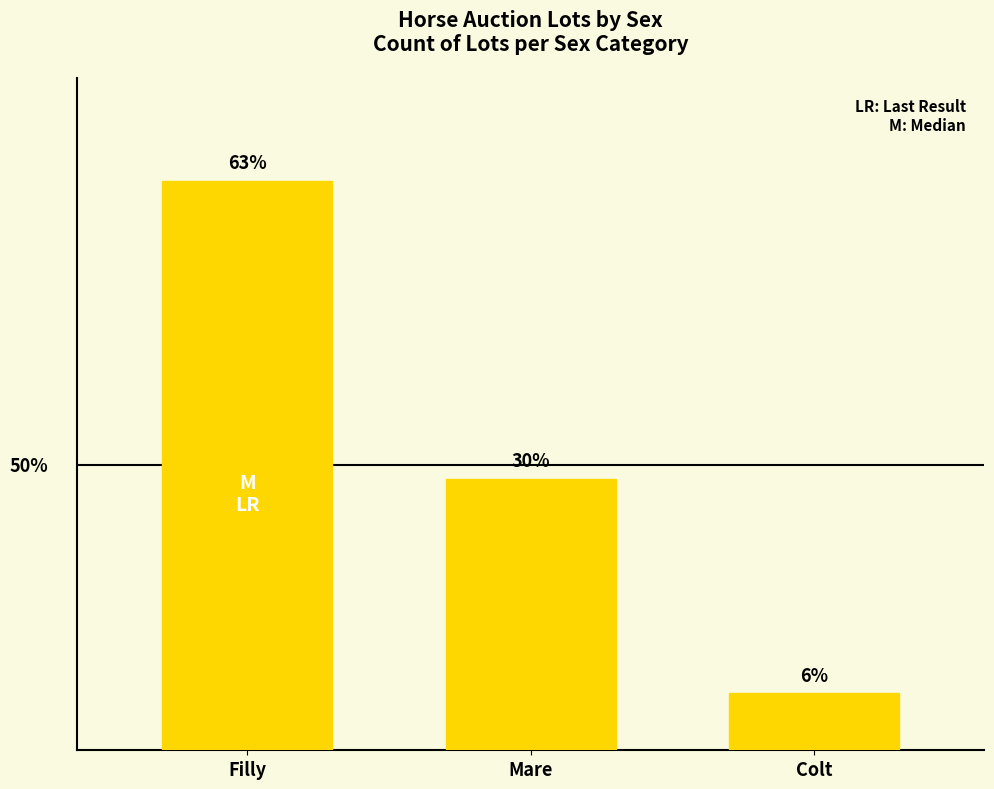

Read the value at Mare.

62